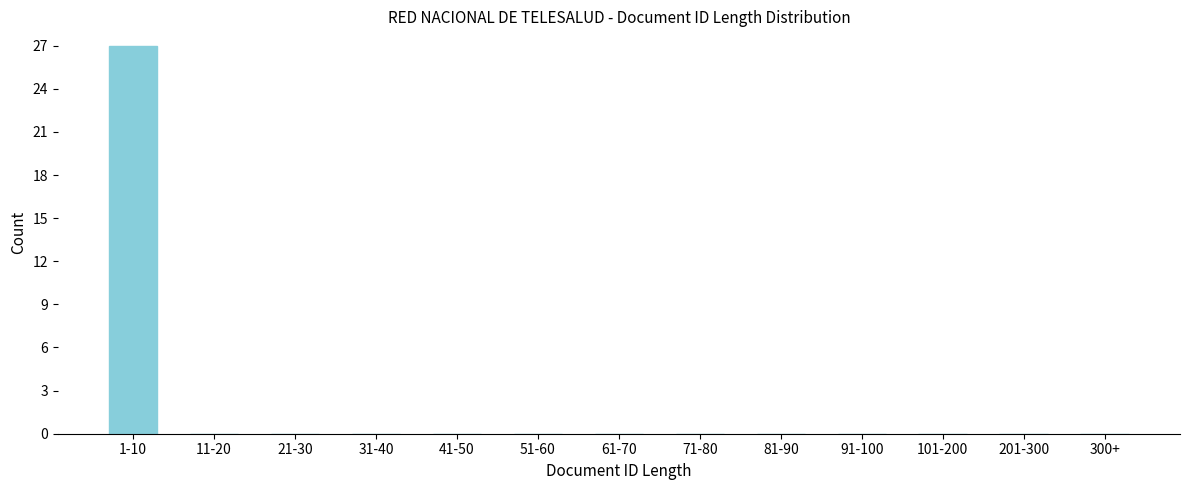

Reading left to right, transcribe all the data shown in this chart.

1-10=27	11-20=0	21-30=0	31-40=0	41-50=0	51-60=0	61-70=0	71-80=0	81-90=0	91-100=0	101-200=0	201-300=0	300+=0